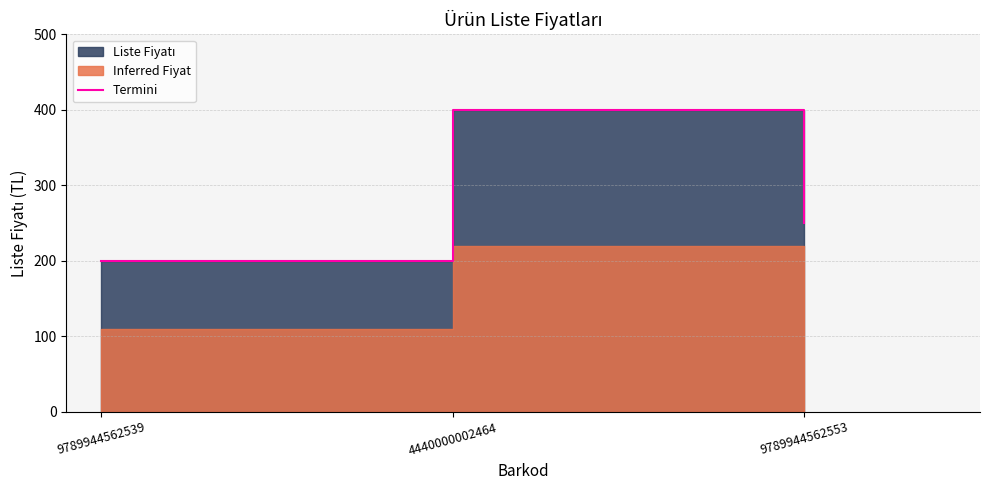

List the labels in order of value, smallest first.

9789944562539, 9789944562553, 4440000002464